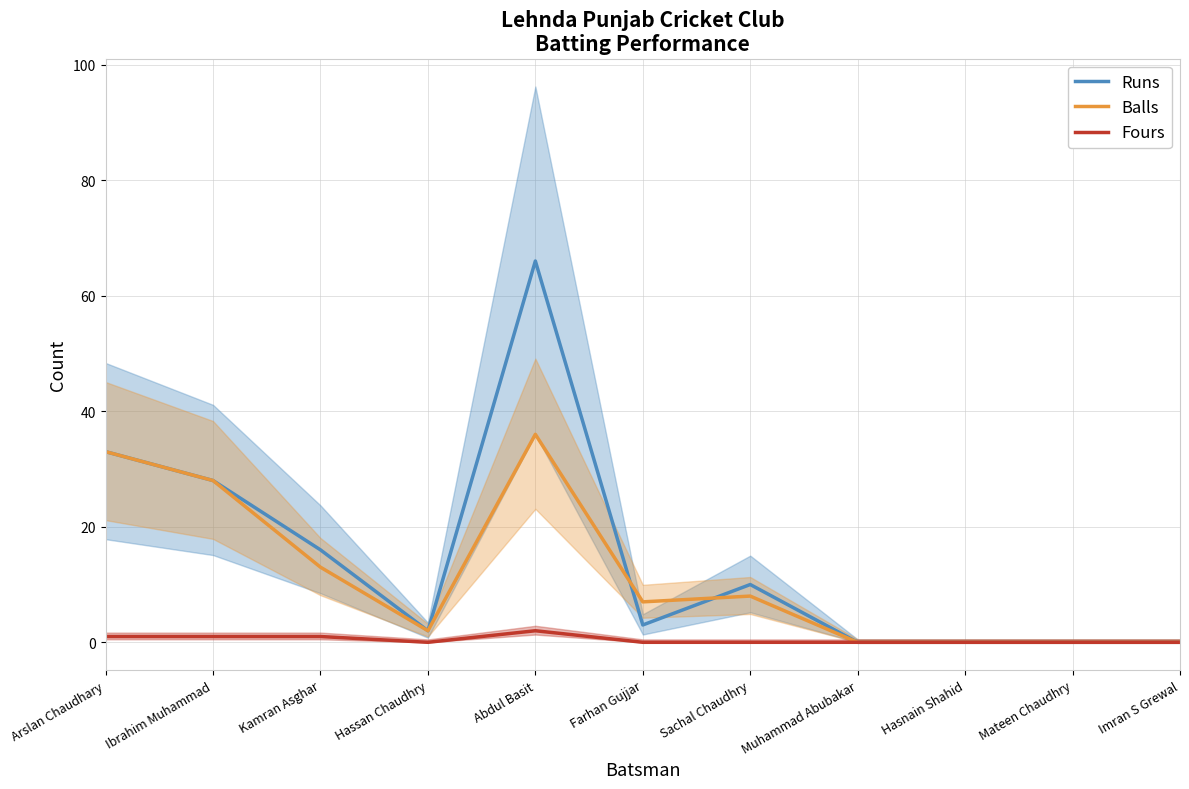

Does the chart display data point markers on the line(s)?

No